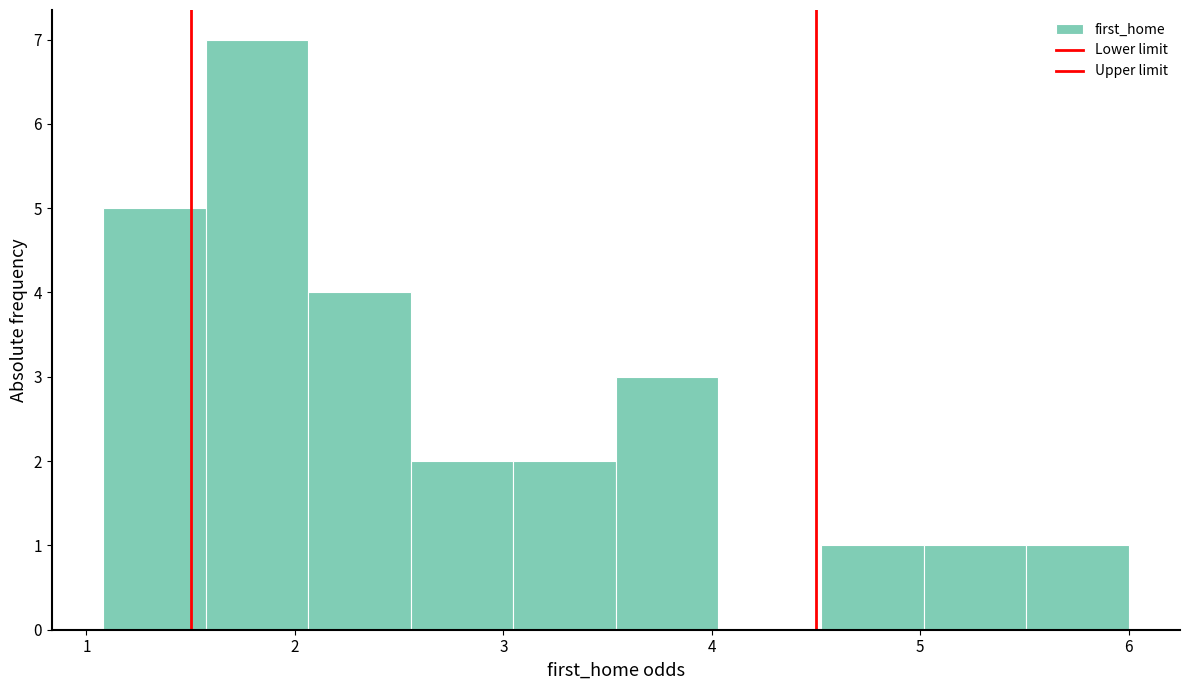

How tall is the bar that spans 3.0 to 3.5 on the x-axis? Neither the bar edges nor the heights are printed on the chart, so give them approximately, as read against the axes.

2